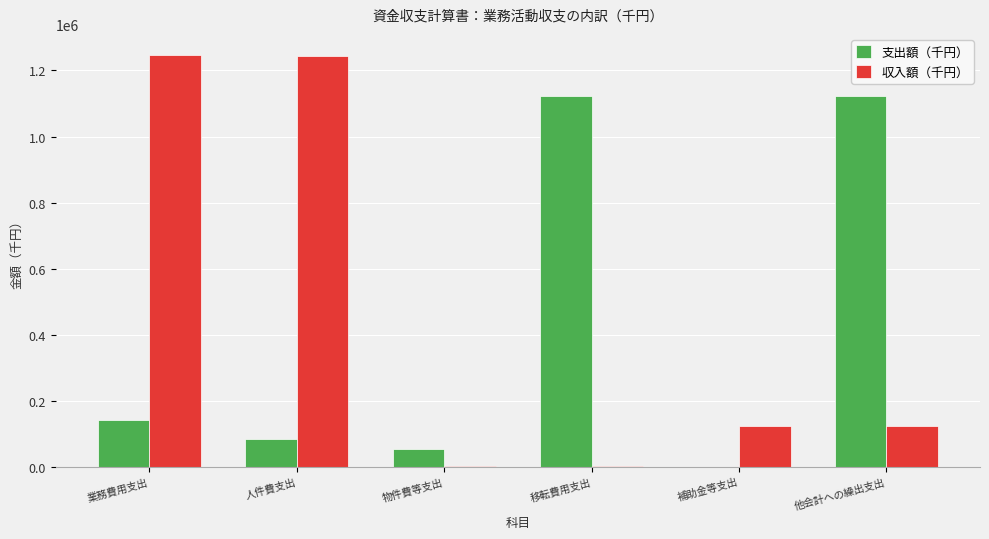

Where is 収入額（千円） nearest to the value 625442?

補助金等支出